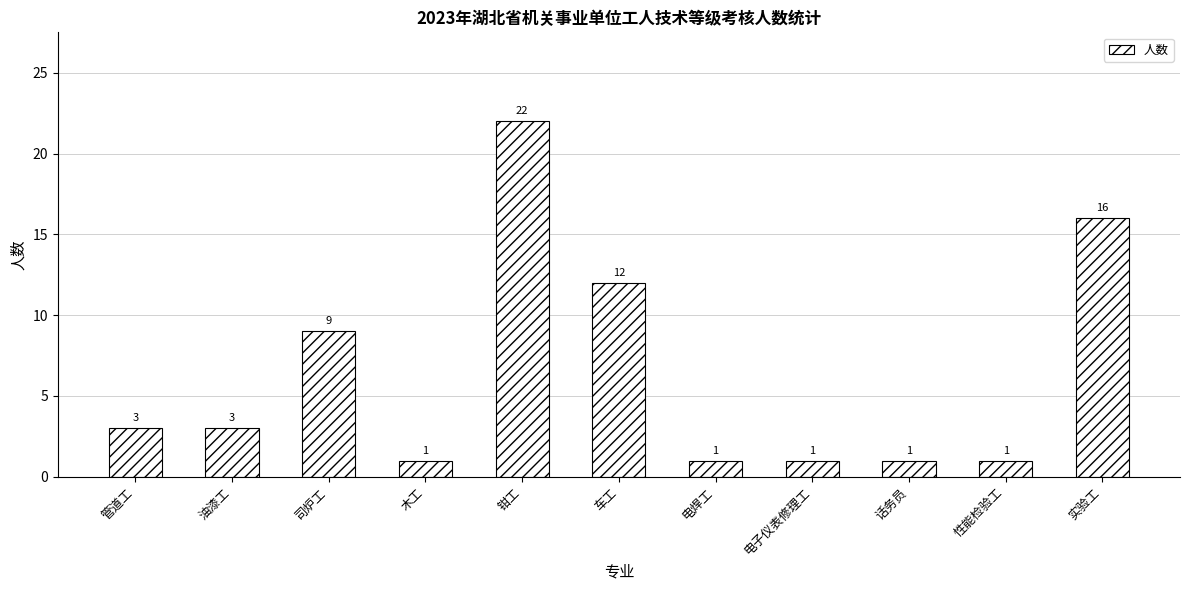

Is it true that the value at 实验工 is 16?

True